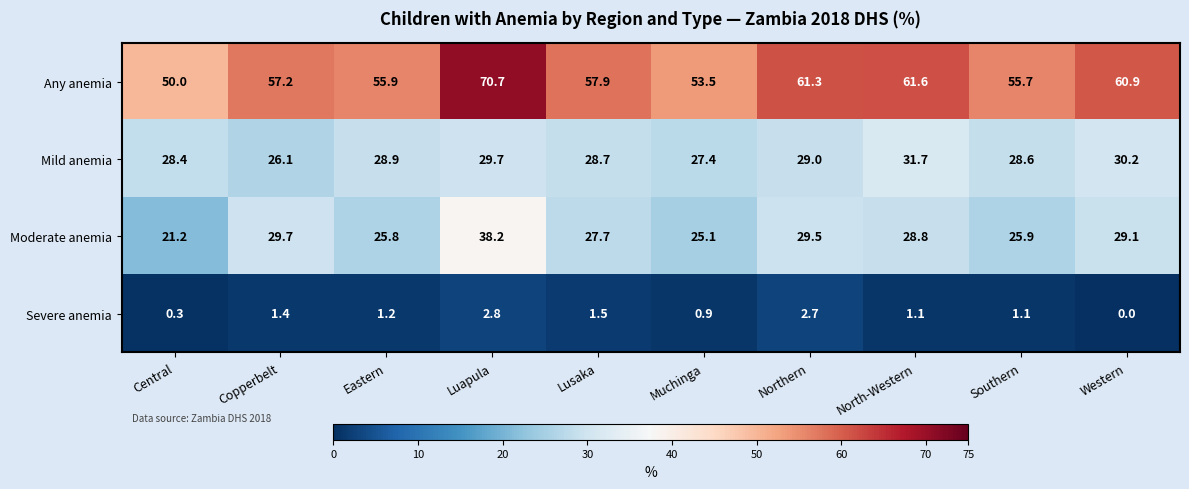

At which label is Any anemia closest to 60?

Western